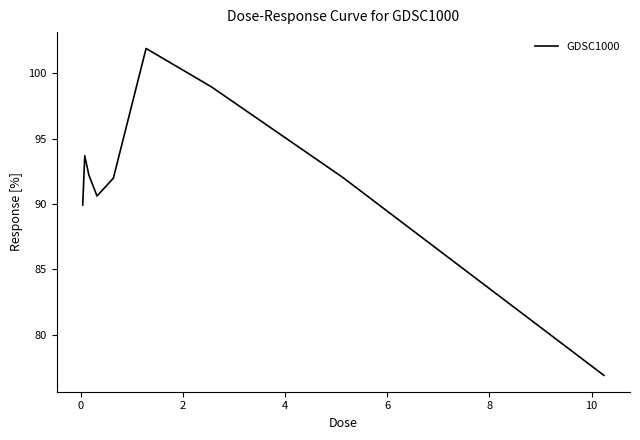

Is this an area chart (filled region under the line)?

No